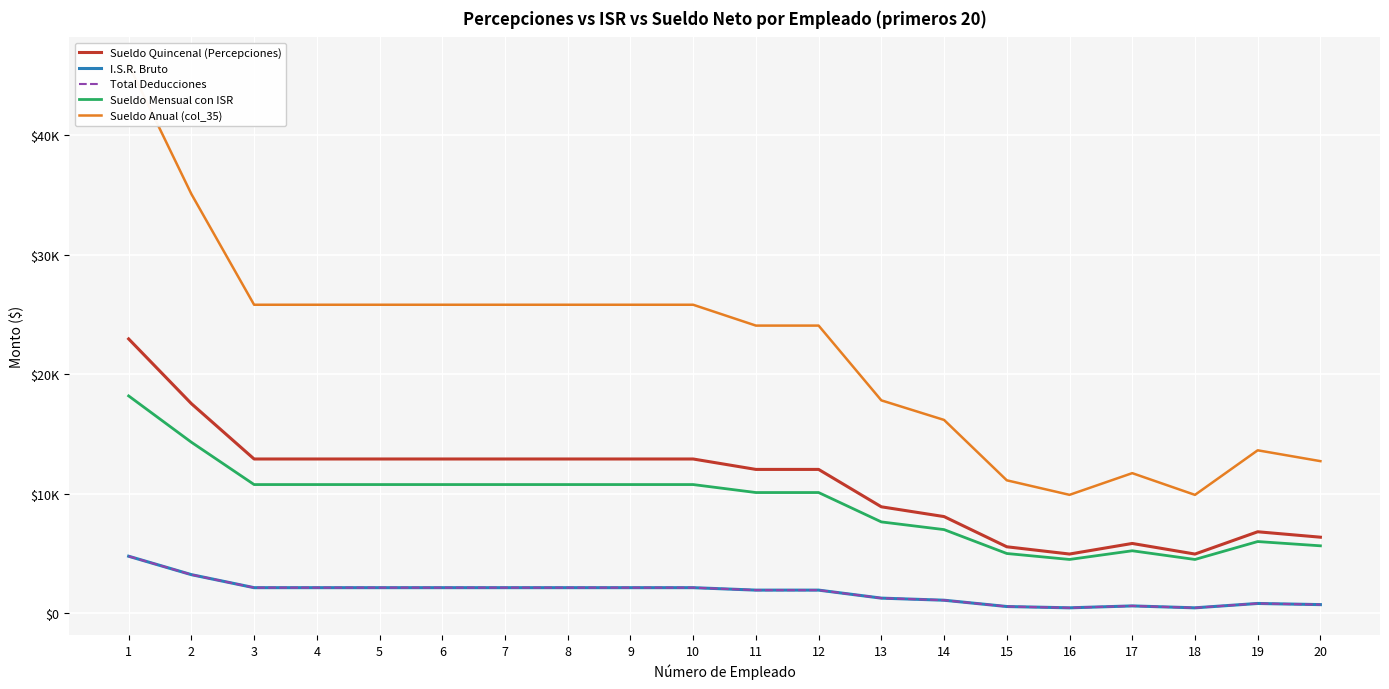

Where does the Sueldo Mensual con ISR series first go above 10770?

1